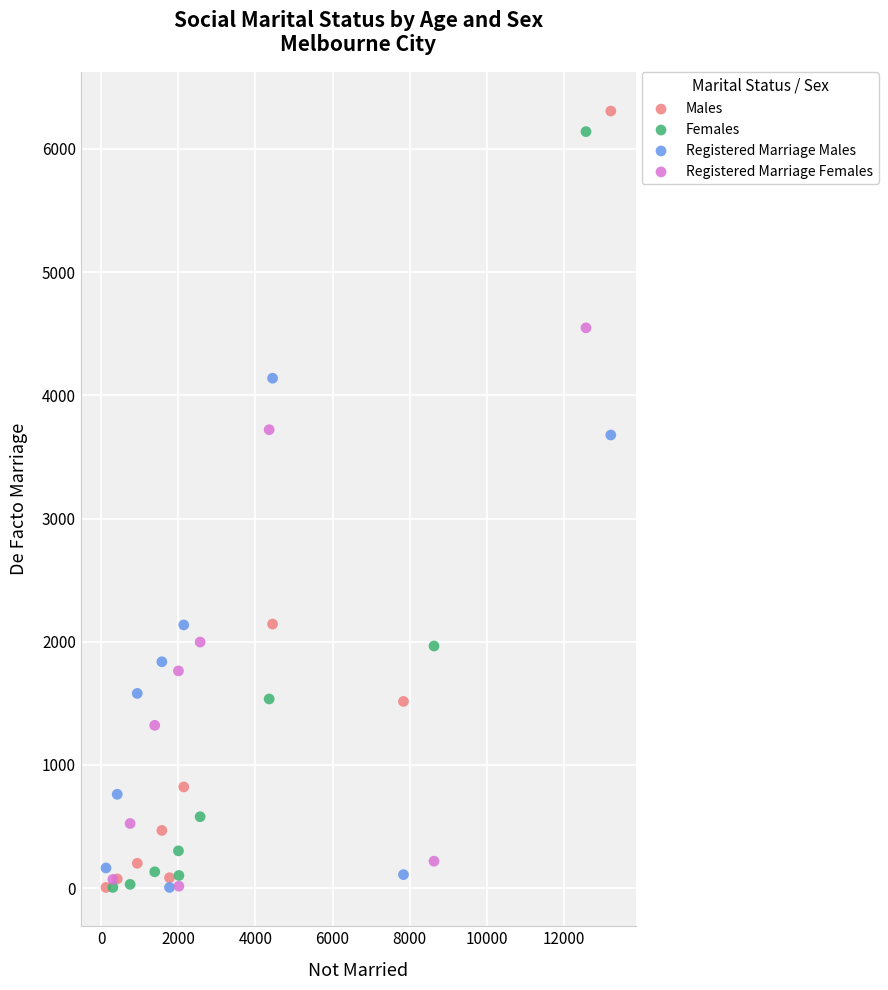

Which series has the largest Y range (max minus min)?

Males